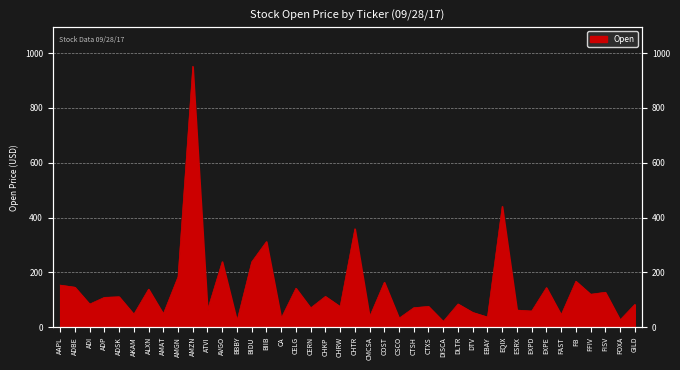

What is the sum of the values at CSCO and EBAY?

70.7